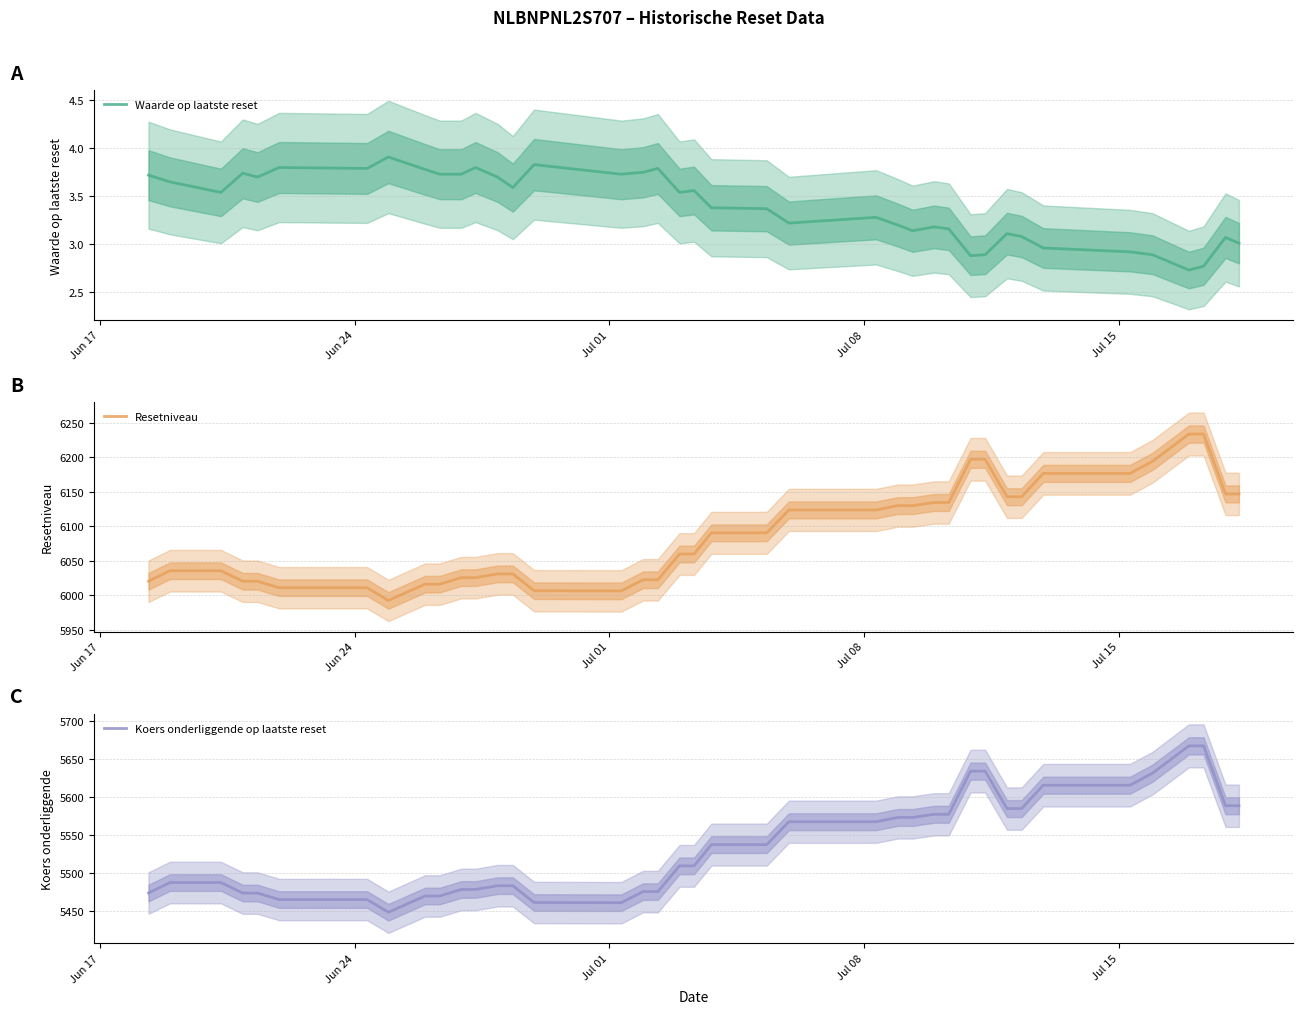

List the series in order of their peak value, highest first.

Resetniveau, Koers onderliggende op laatste reset, Waarde op laatste reset